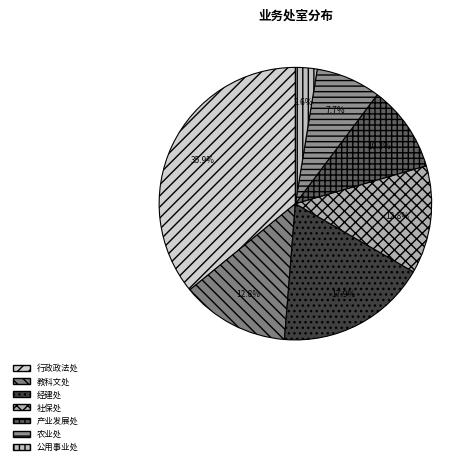

What is the ratio of the value at 农业处 to the value at 产业发展处?

0.8